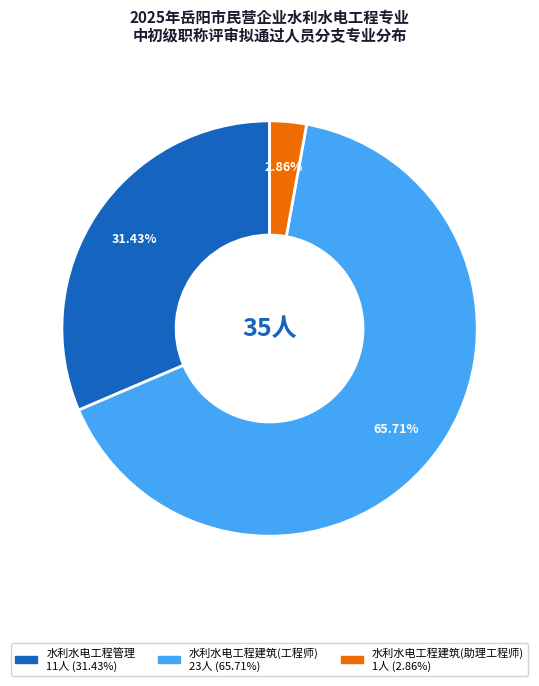

Is there a majority slice in this chart?

Yes